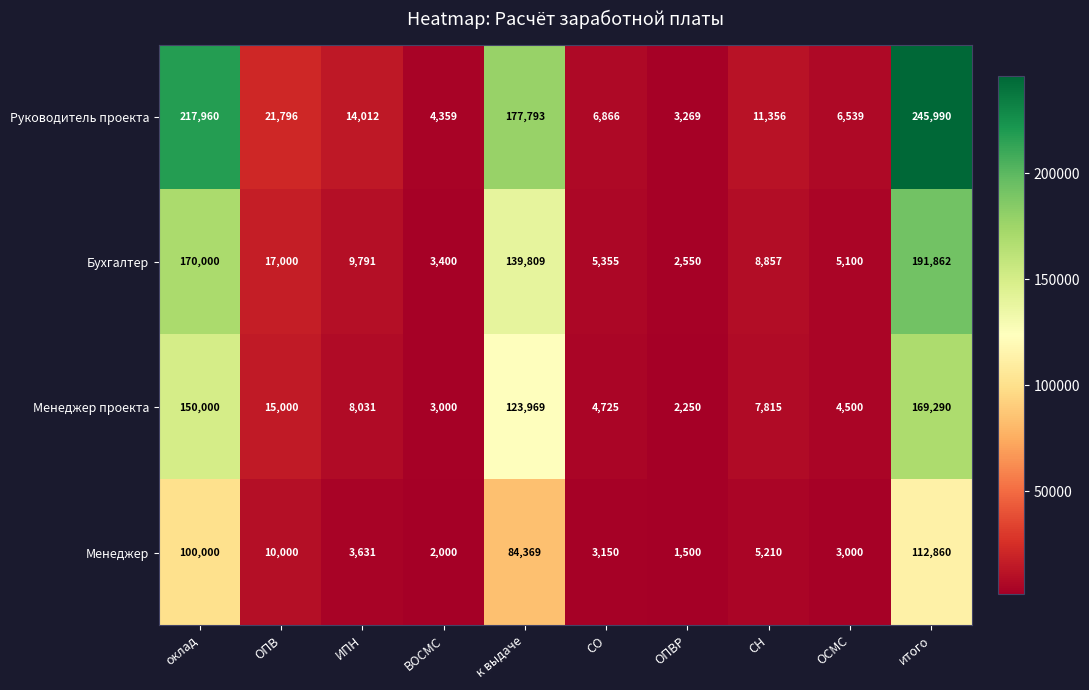

Read the Менеджер value at итого, to the nearest 50.

112850